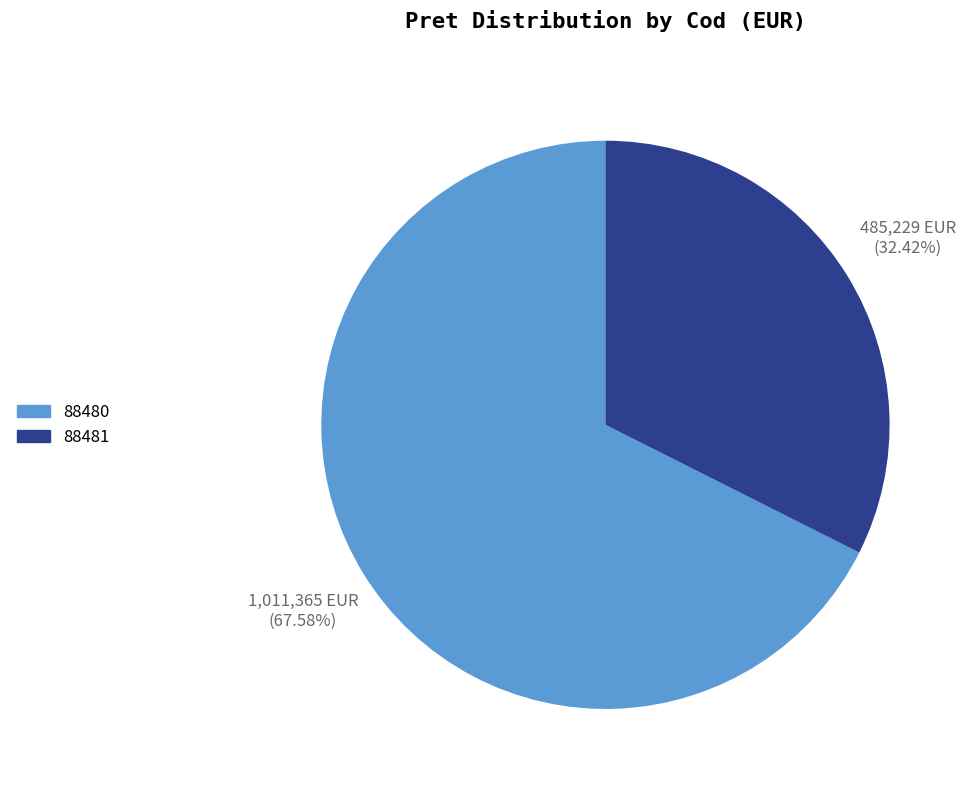

Does any single category account for the majority?

Yes